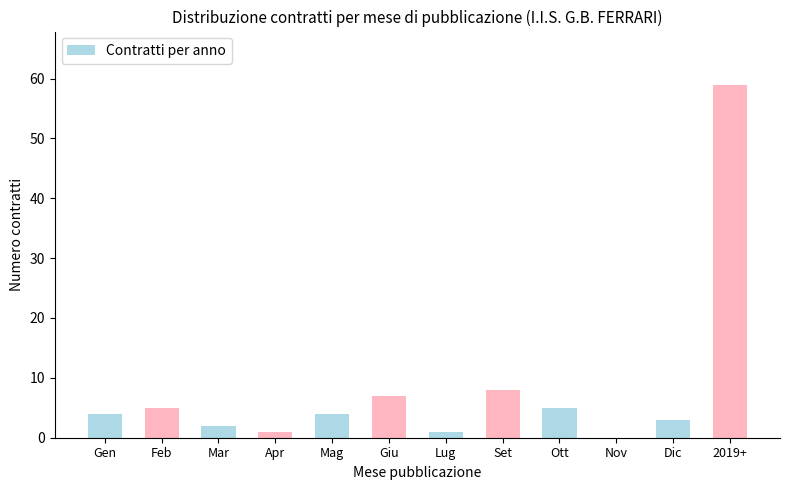

Between Apr and Dic, which is larger?

Dic